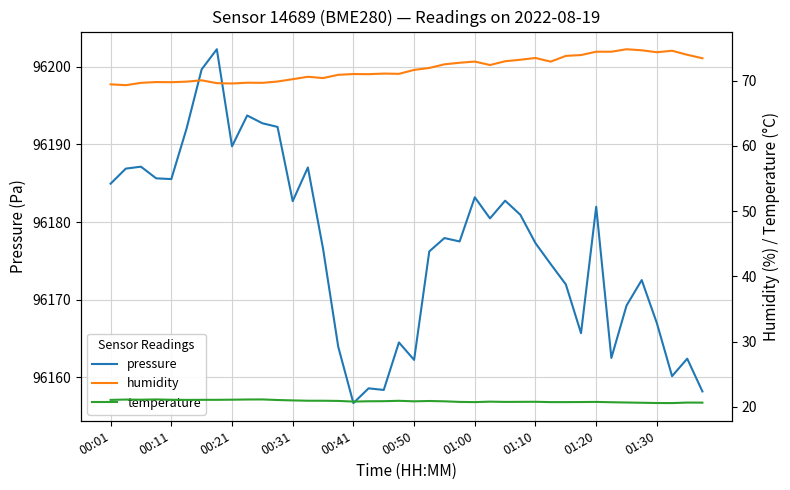

Reading right to left, transcribe all the data shown in this chart.

pressure: 96158.2	96162.4	96160.2	96167.0	96172.5	96169.2	96162.5	96182.0	96165.7	96172.0	96174.6	96177.3	96180.9	96182.8	96180.5	96183.2	96177.5	96177.9	96176.2	96162.2	96164.5	96158.4	96158.6	96156.7	96163.9	96176.6	96187.0	96182.7	96192.2	96192.7	96193.7	96189.8	96202.2	96199.7	96192.0	96185.5	96185.6	96187.1	96186.9	96184.9
humidity: 73.4	74.0	74.6	74.3	74.6	74.8	74.4	74.4	73.9	73.8	72.9	73.5	73.2	73.0	72.4	72.9	72.7	72.5	71.9	71.6	71.0	71.1	71.0	71.0	70.9	70.4	70.6	70.2	69.8	69.7	69.7	69.5	69.6	70.0	69.8	69.8	69.8	69.7	69.3	69.4
temperature: 20.6	20.6	20.6	20.6	20.6	20.6	20.7	20.7	20.7	20.7	20.7	20.8	20.8	20.7	20.8	20.7	20.7	20.8	20.9	20.8	20.9	20.9	20.8	20.8	20.9	20.9	20.9	21.0	21.0	21.1	21.1	21.1	21.1	21.1	21.1	21.1	21.1	21.1	21.1	21.1